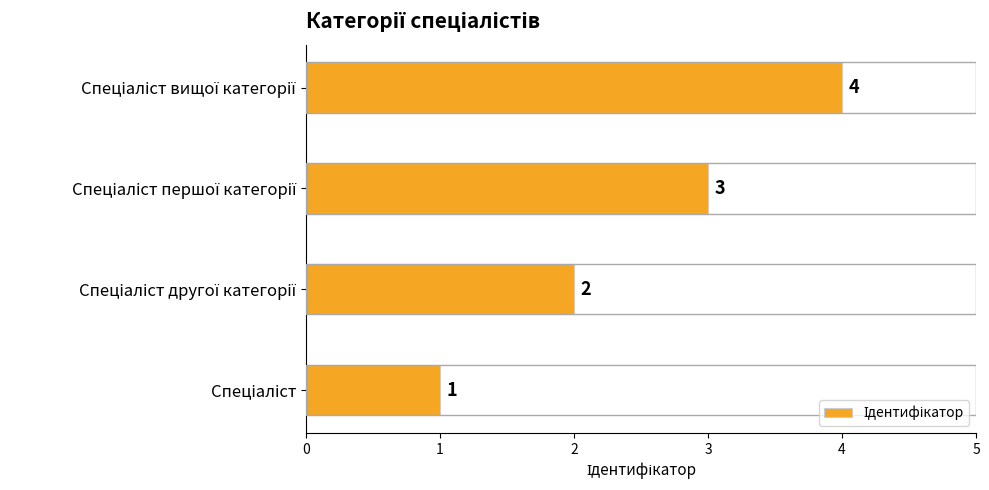

What is the sum of all values?

10